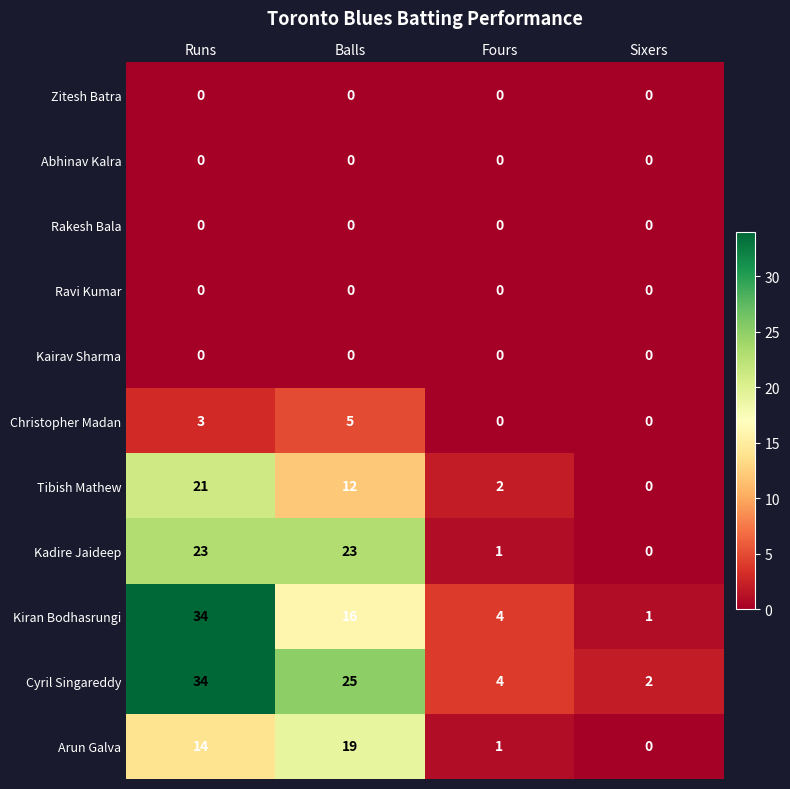

At which category is the sum across all series the highest?

Runs